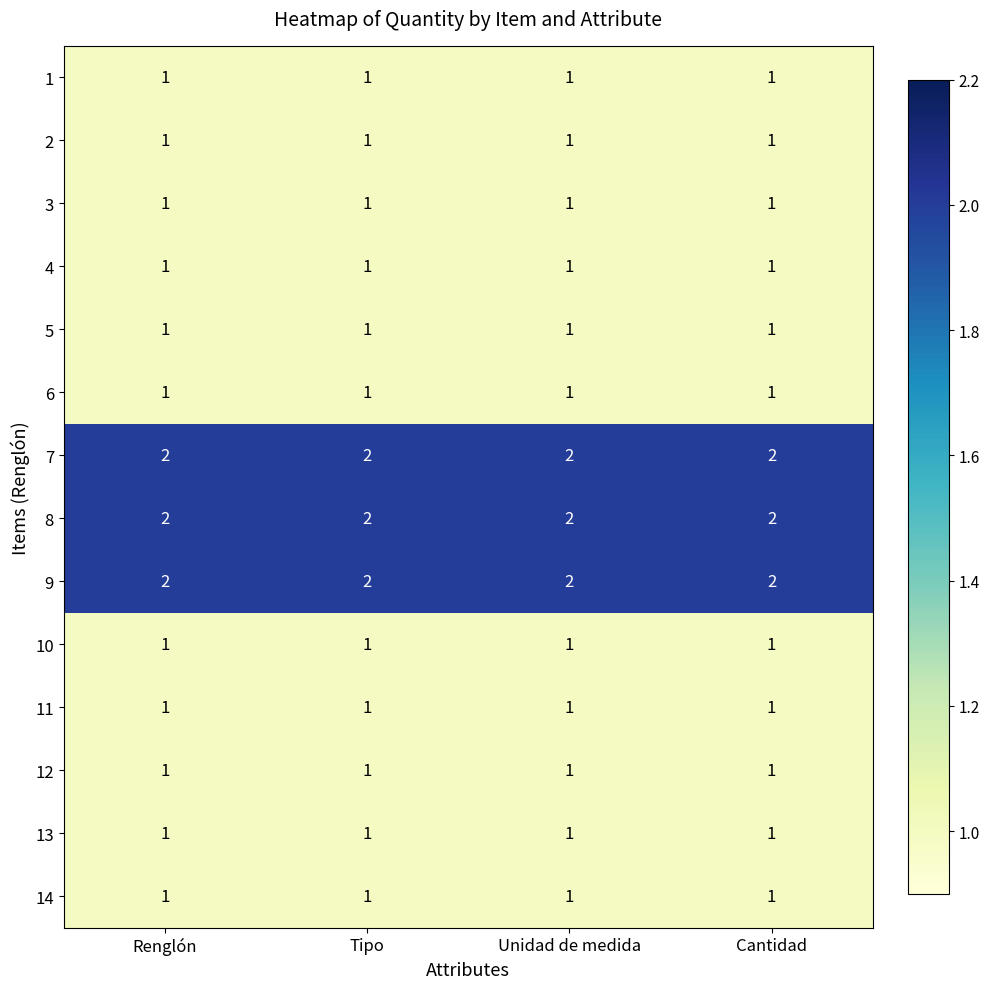

What is the sum of all 7 values?

8